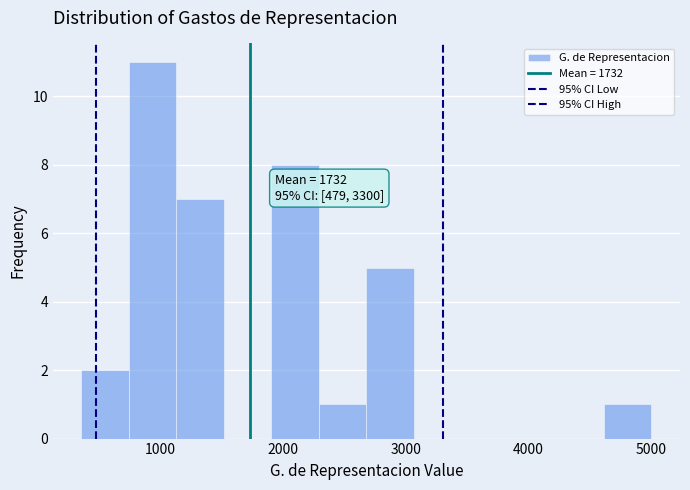

Around what value on the x-axis is the tallest bar? Give the approximate position of its centre, as read against the axis.

900